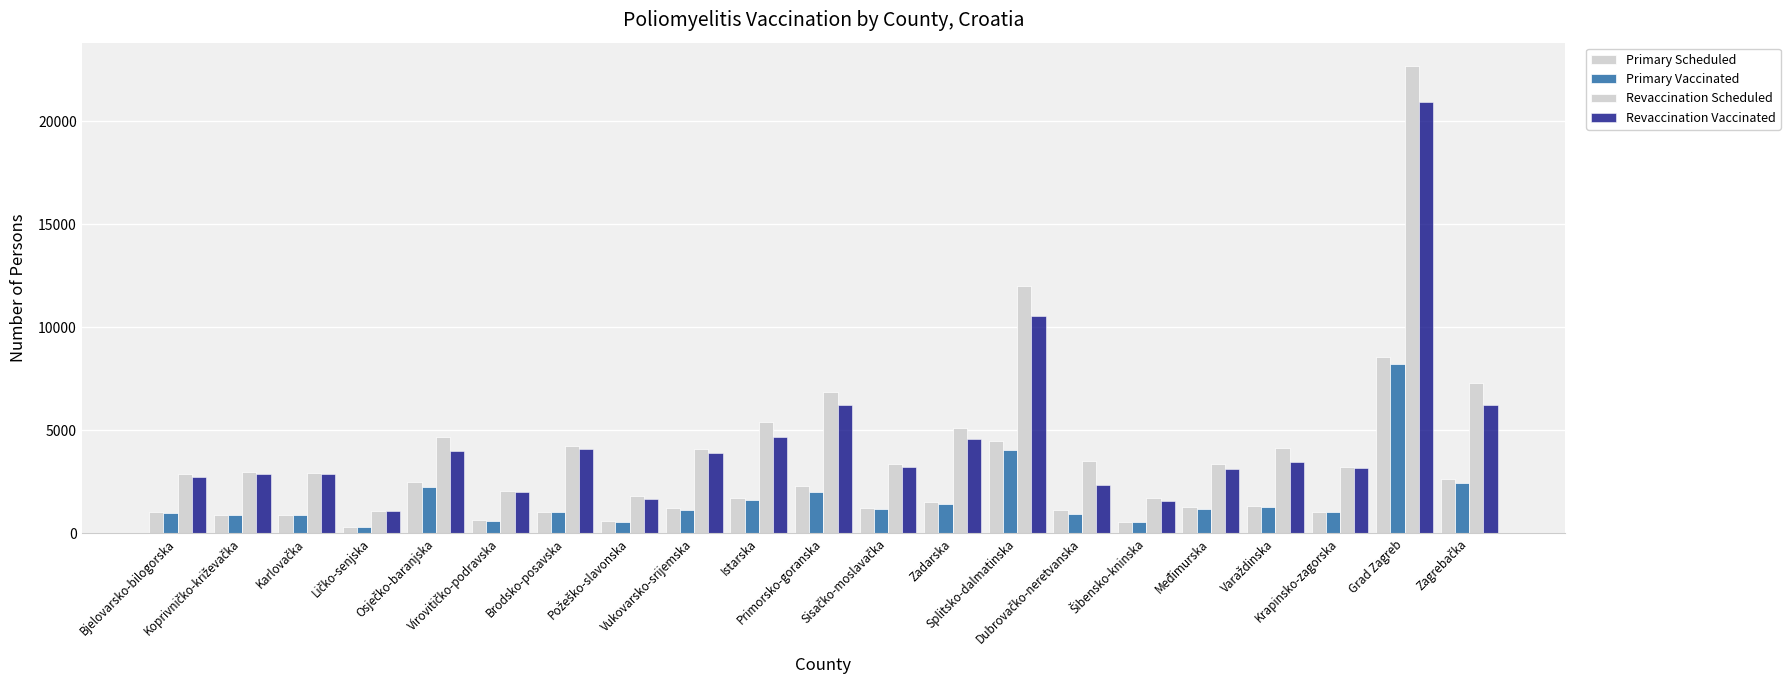

The Revaccination Scheduled series shows 2624 at Istarska. True or false?

False